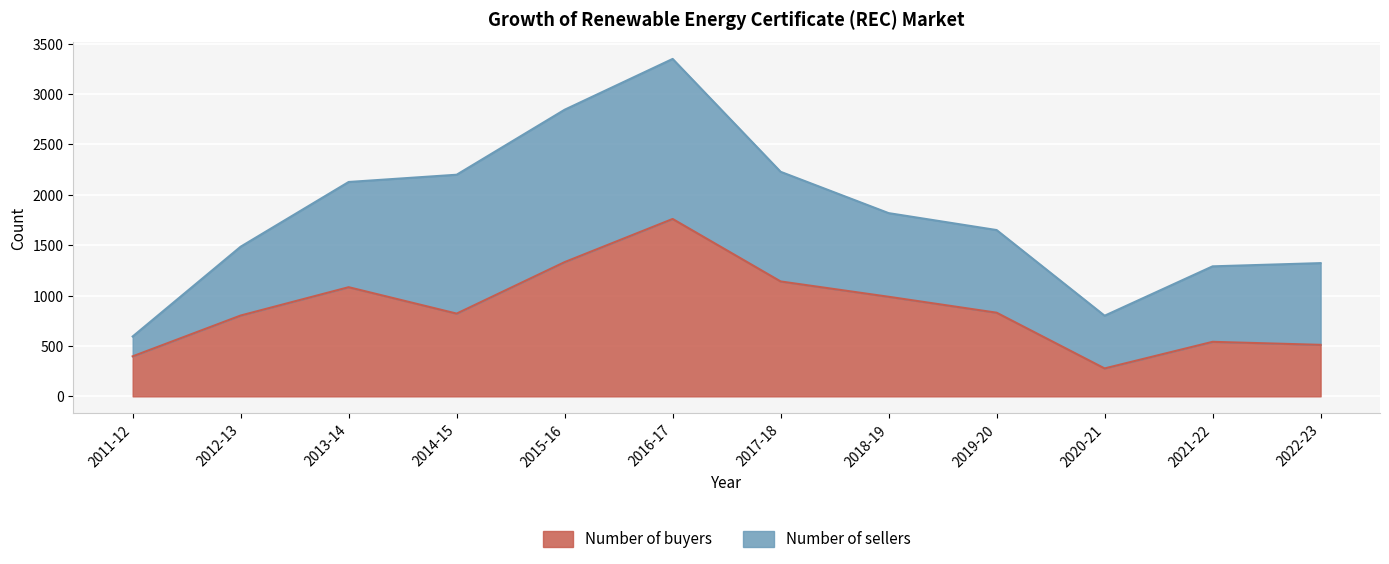

What is the label of the 8th point from the right?

2015-16